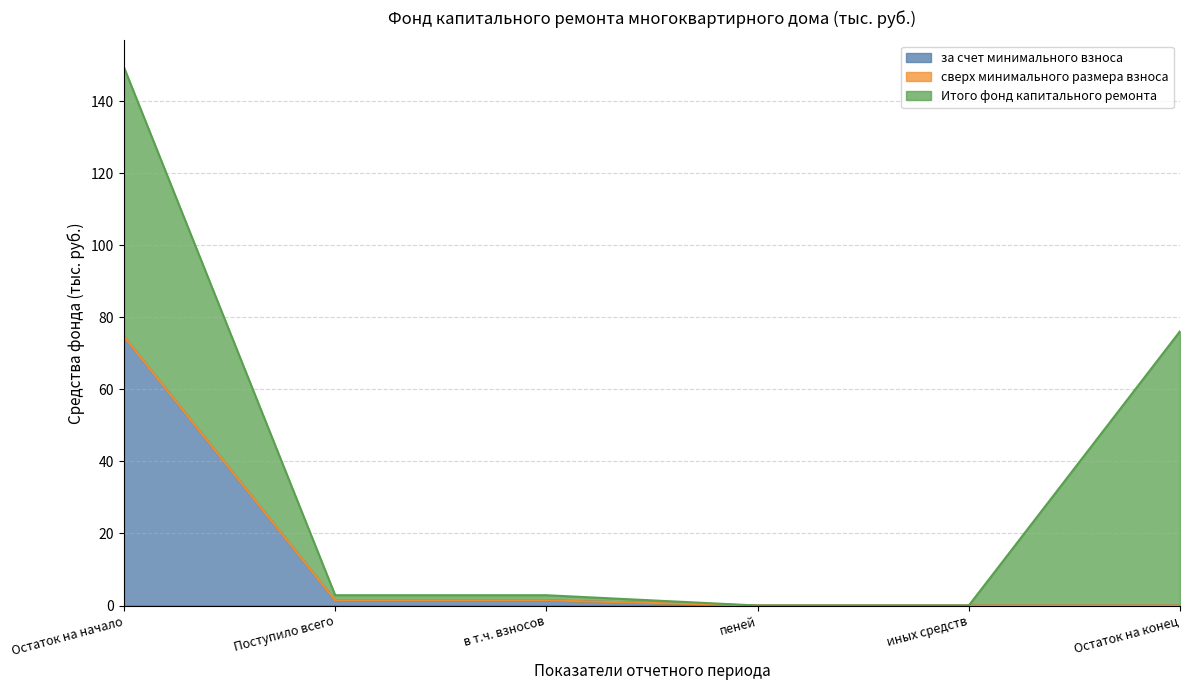

Which has a higher value, в т.ч. взносов or пеней?

в т.ч. взносов